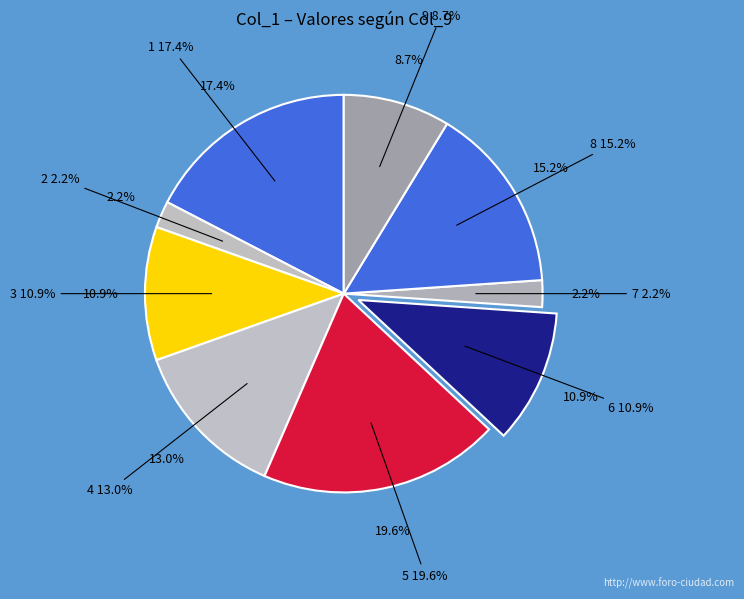

How many slices are in this pie chart?

9